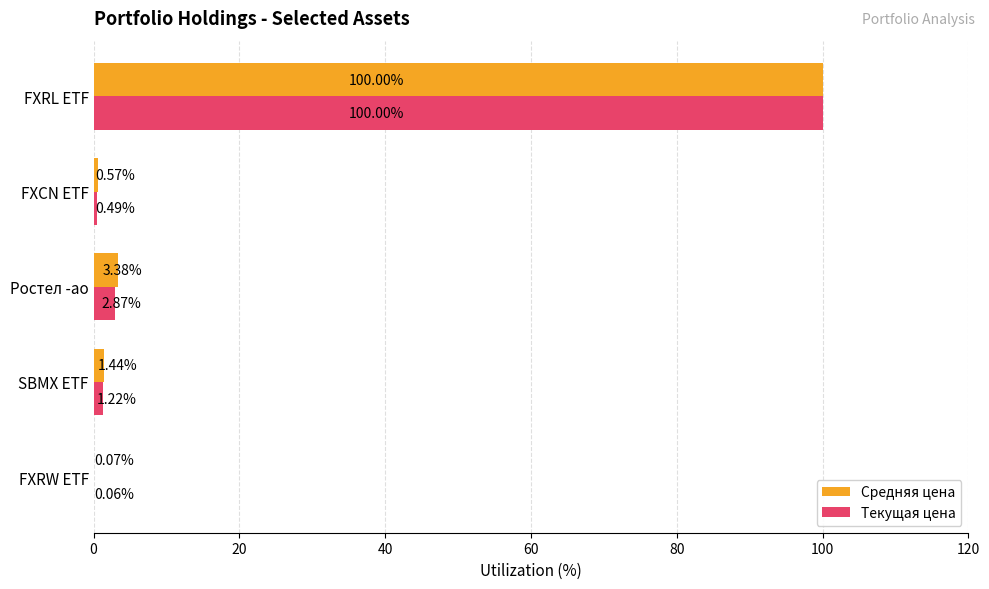

How many categories are shown in the chart?

5